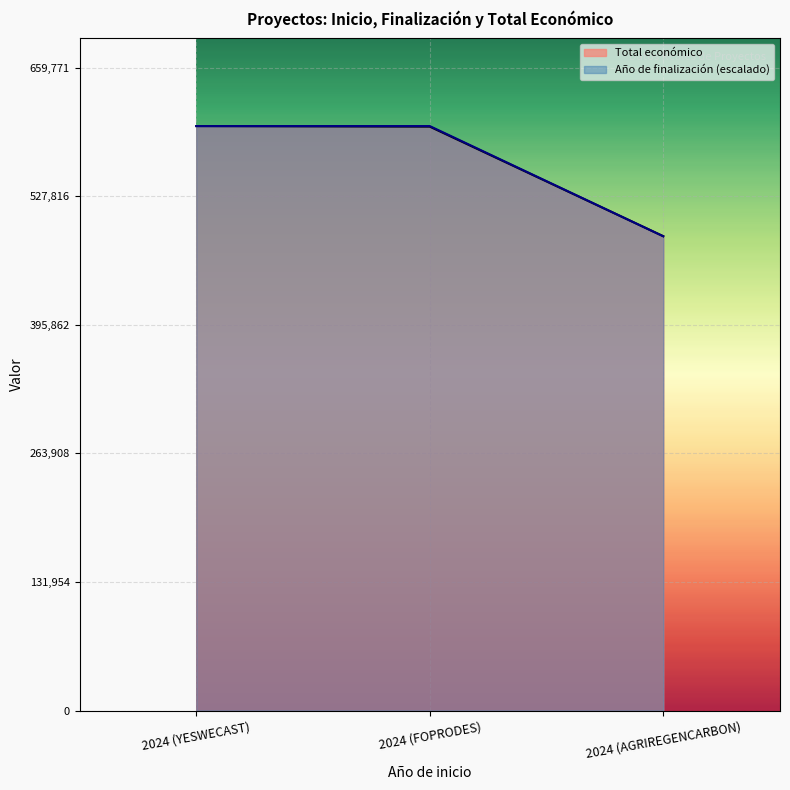

Reading left to right, extract all data points from this chart.

Total económico: 2024 (YESWECAST)=599792	2024 (FOPRODES)=599211	2024 (AGRIREGENCARBON)=486756
Año de finalización: 2024 (YESWECAST)=599792	2024 (FOPRODES)=599792	2024 (AGRIREGENCARBON)=486756